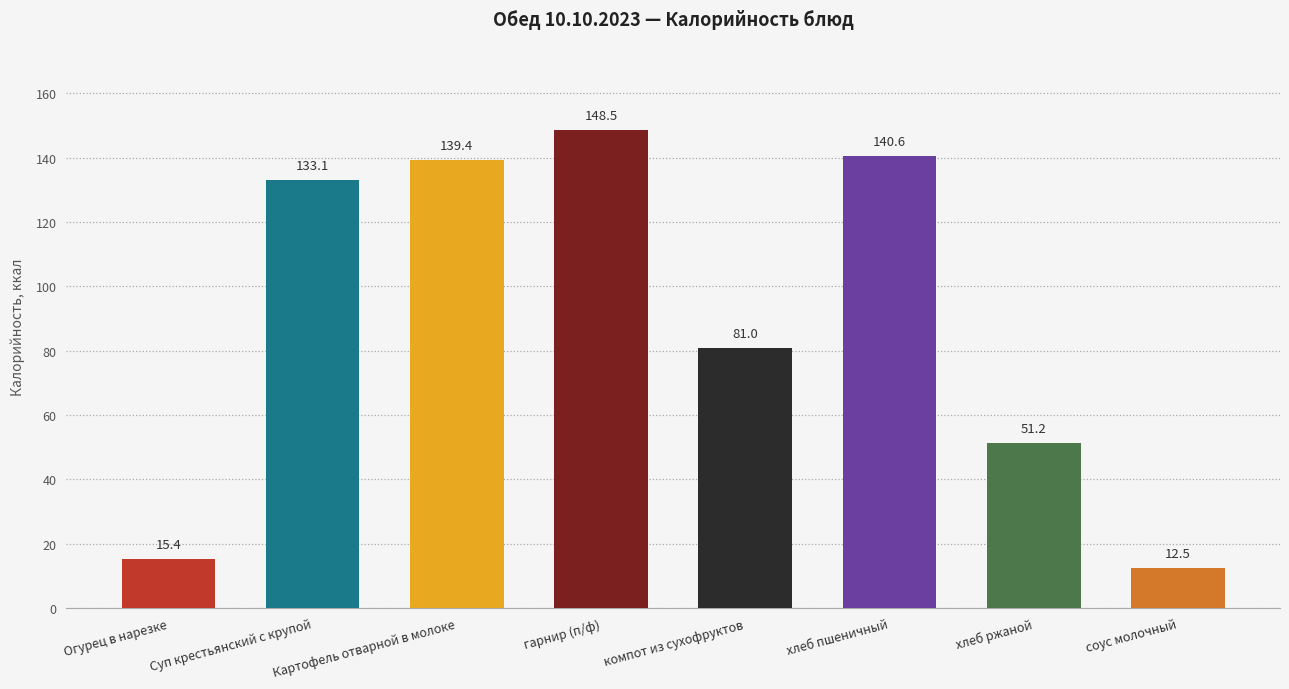

At how many categories does at least one series exceed 106?

4